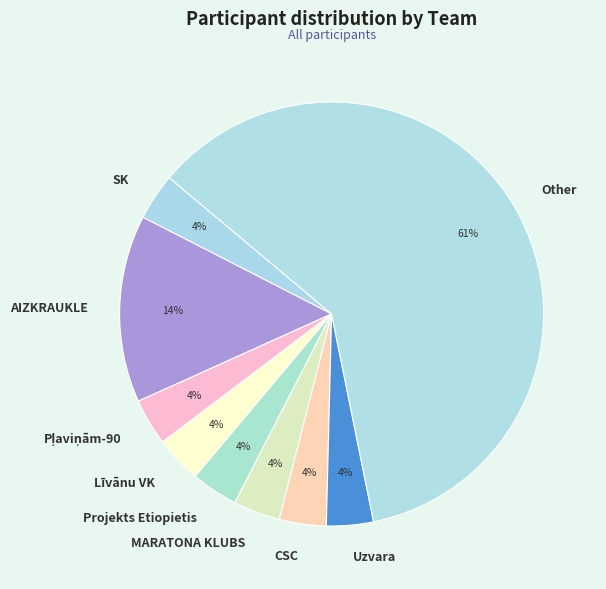

To the nearest percent, what portion does SK represent?

4%